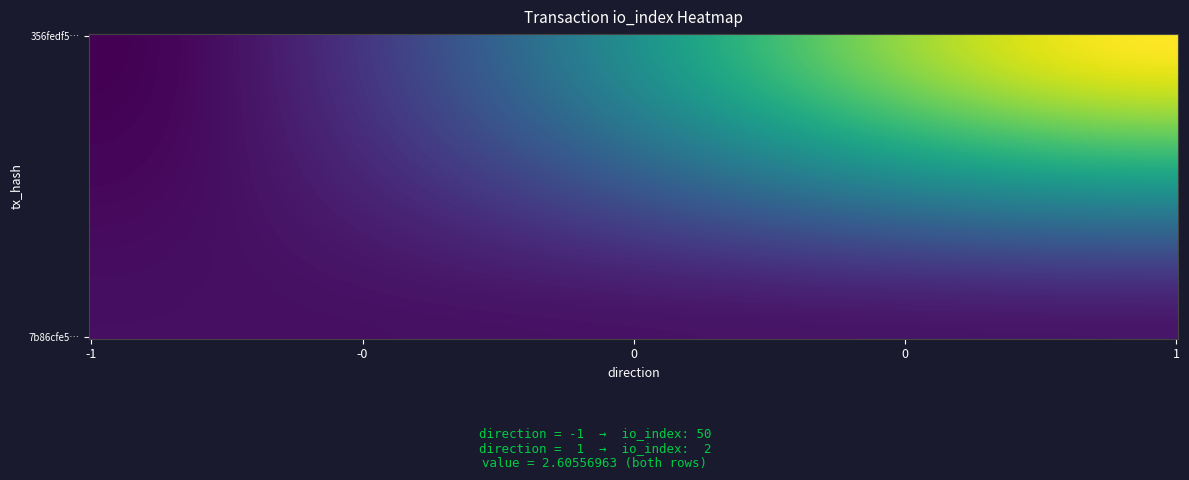

Reading left to right, list all the values displayed in this chart.

356fedf5c24c64e7f6fe400b69902d57a4f38d7: -1	50
7b86cfe5a1062ffe0048f6ada87d2deedcbbbd2: 1	2